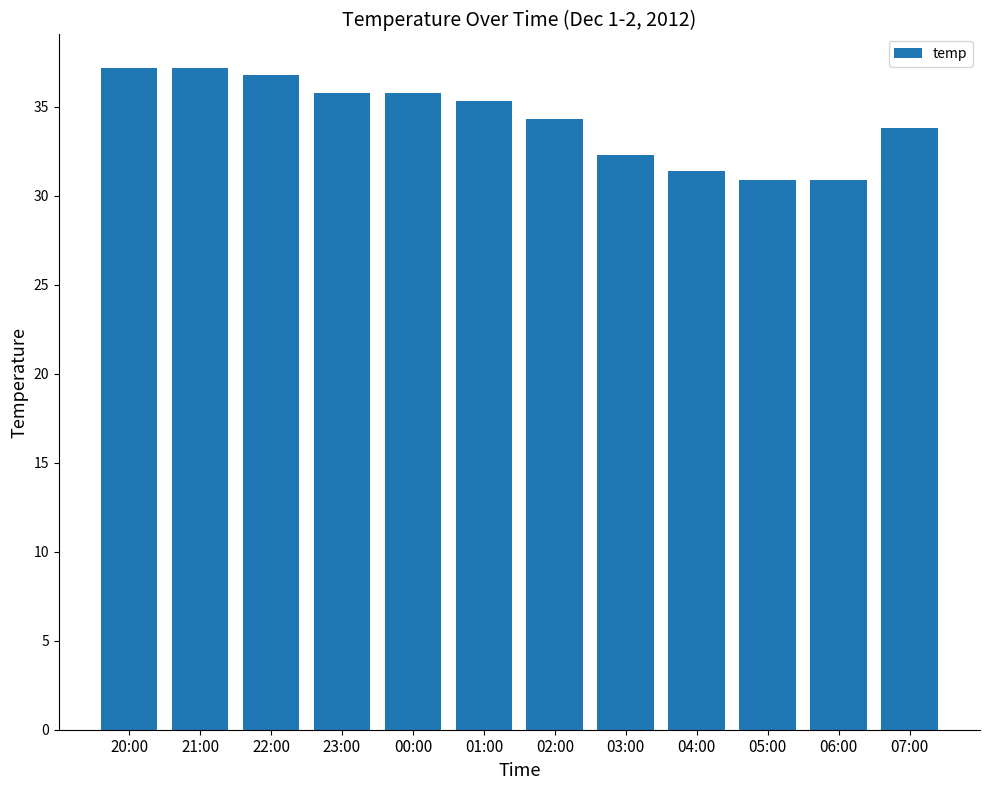

Between 02:00 and 00:00, which is larger?

00:00